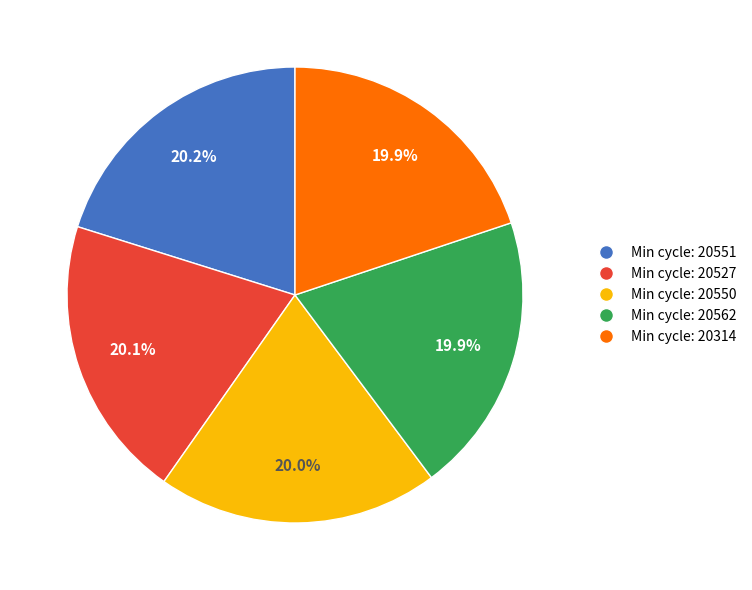

Approximately how many times larger is the value at Min cycle: 20314 compared to Min cycle: 20551?

1.0